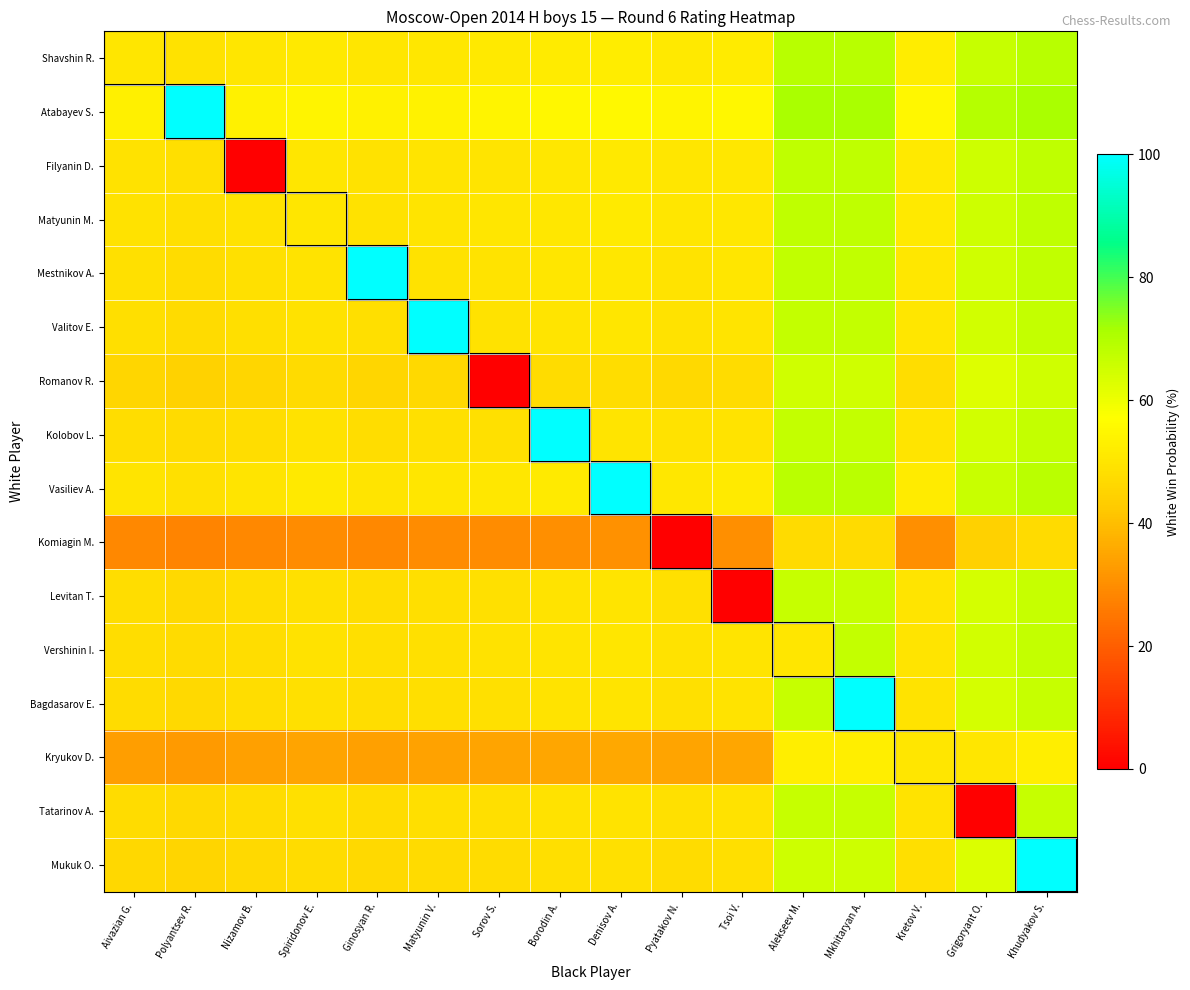

At which category is the sum across all series the highest?

Khudyakov S.